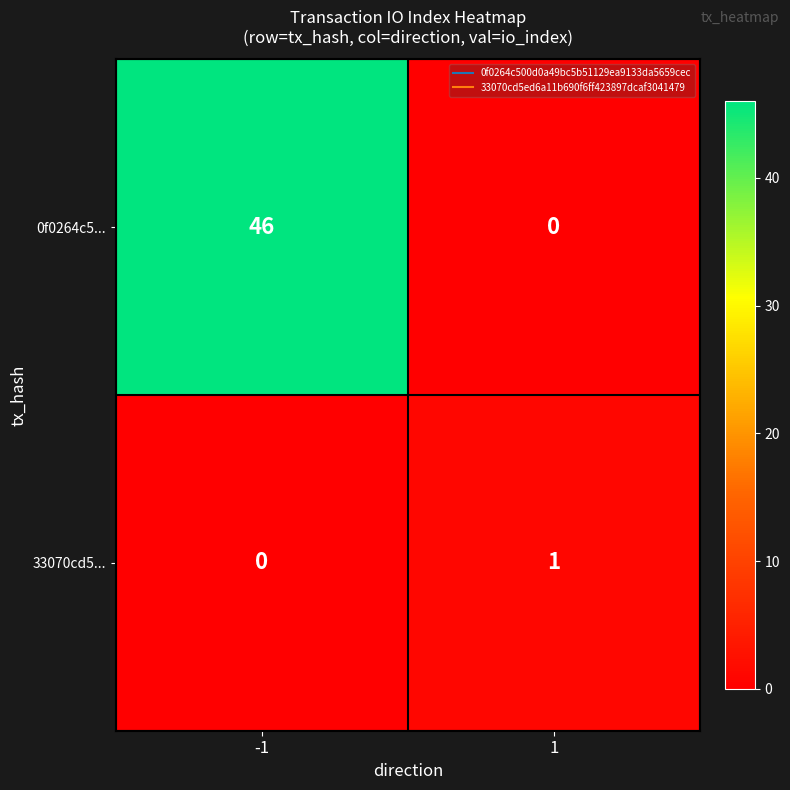

Which series has the largest range (max minus min)?

0f0264c5...